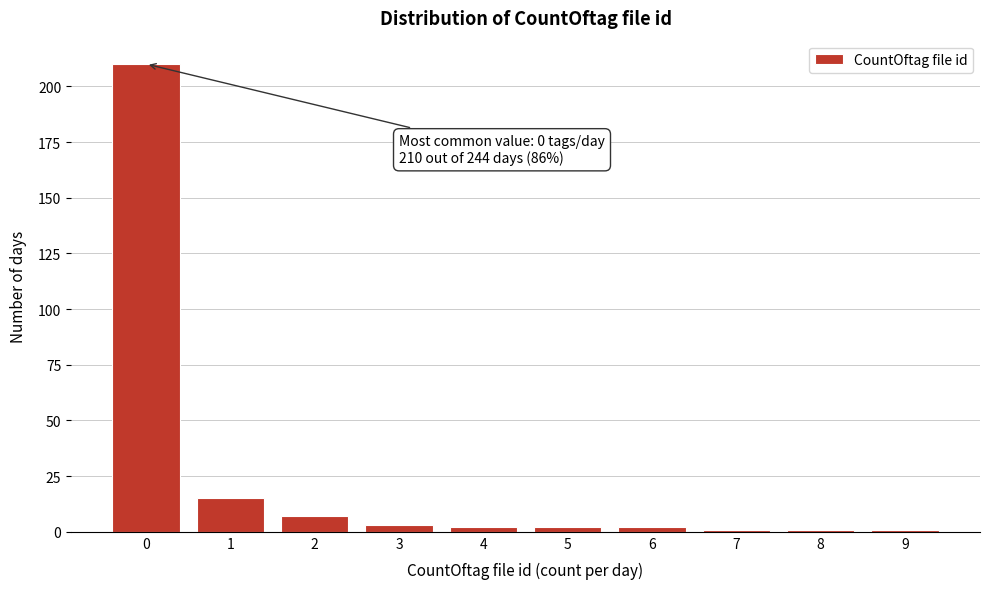

Reading left to right, extract all data points from this chart.

0=210	1=15	2=7	3=3	4=2	5=2	6=2	7=1	8=1	9=1